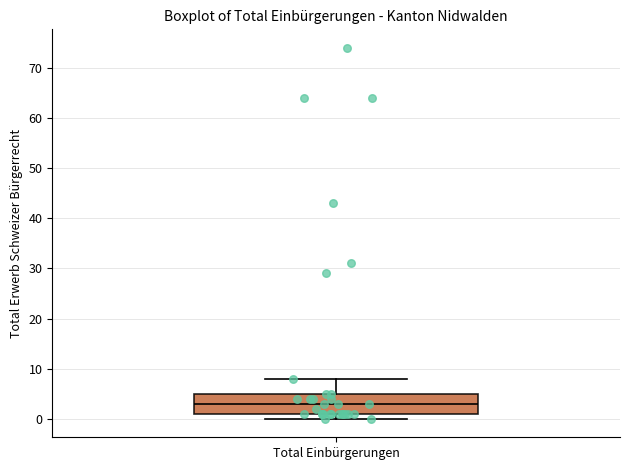

Transcribe this box plot: give where the median line is, the range the box spans, and where the two whiskers end, as read against the y-axis. The values are not printed on the chart, so give them approximately, as read against the axis.

median 3, box 1 to 5, whiskers 0 to 8